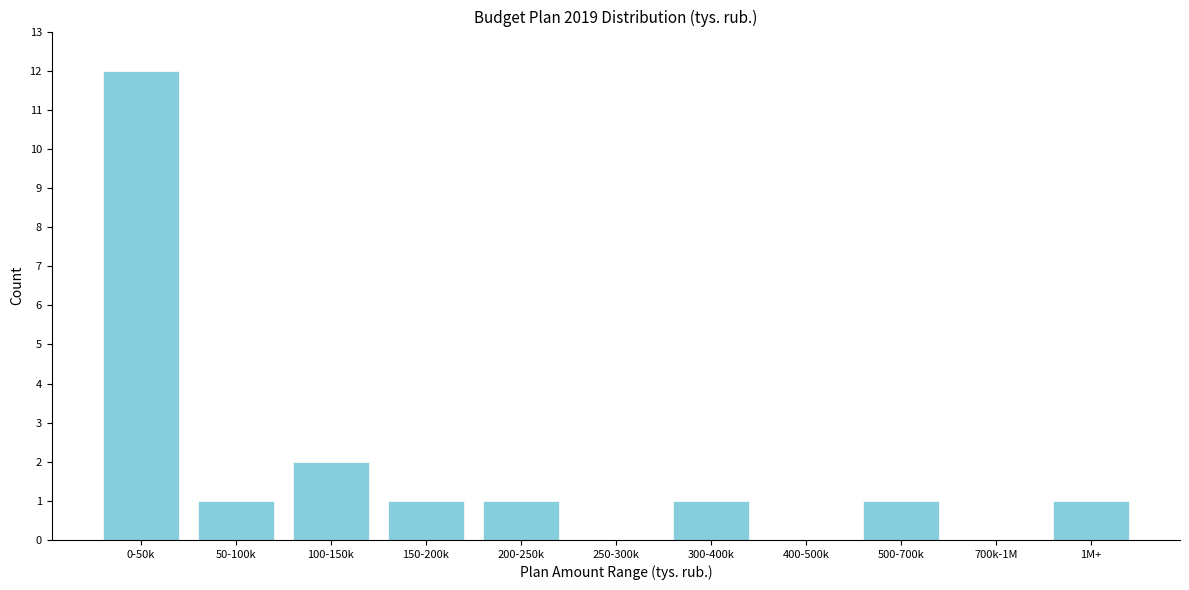

Reading right to left, extract all data points from this chart.

1M+=1	700k-1M=0	500-700k=1	400-500k=0	300-400k=1	250-300k=0	200-250k=1	150-200k=1	100-150k=2	50-100k=1	0-50k=12